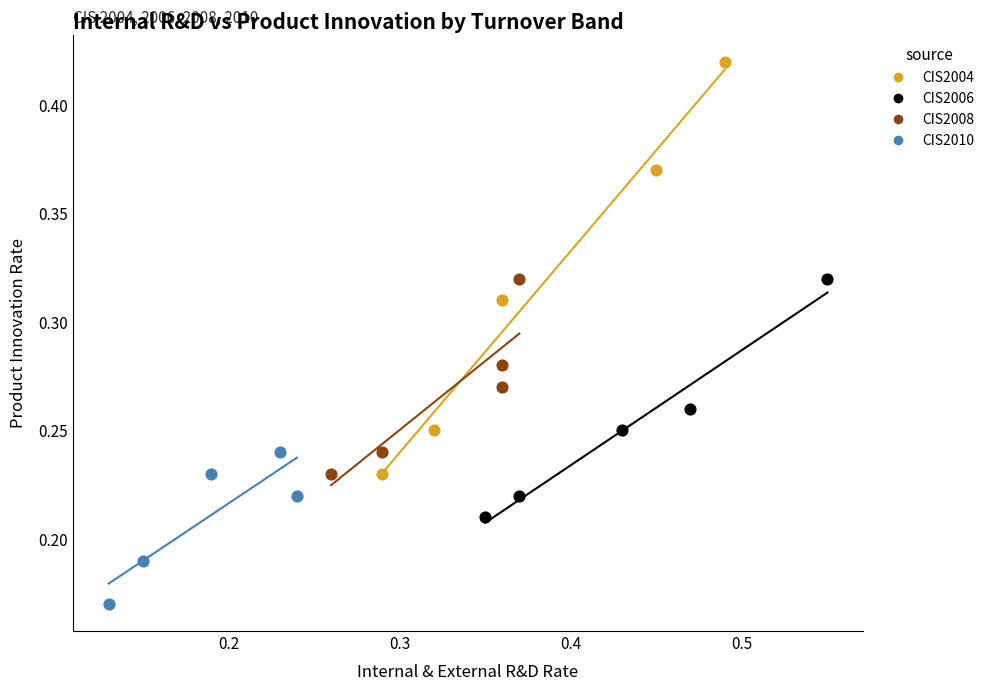

Which series reaches the minimum Y coordinate?

CIS2010